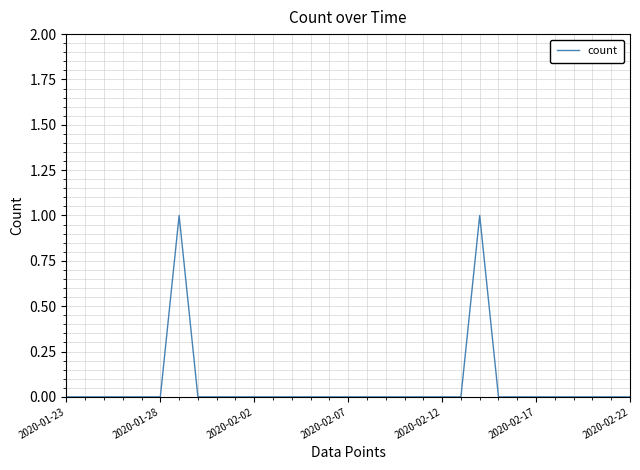

Reading left to right, transcribe all the data shown in this chart.

0	0	0	0	0	0	1	0	0	0	0	0	0	0	0	0	0	0	0	0	0	0	1	0	0	0	0	0	0	0	0